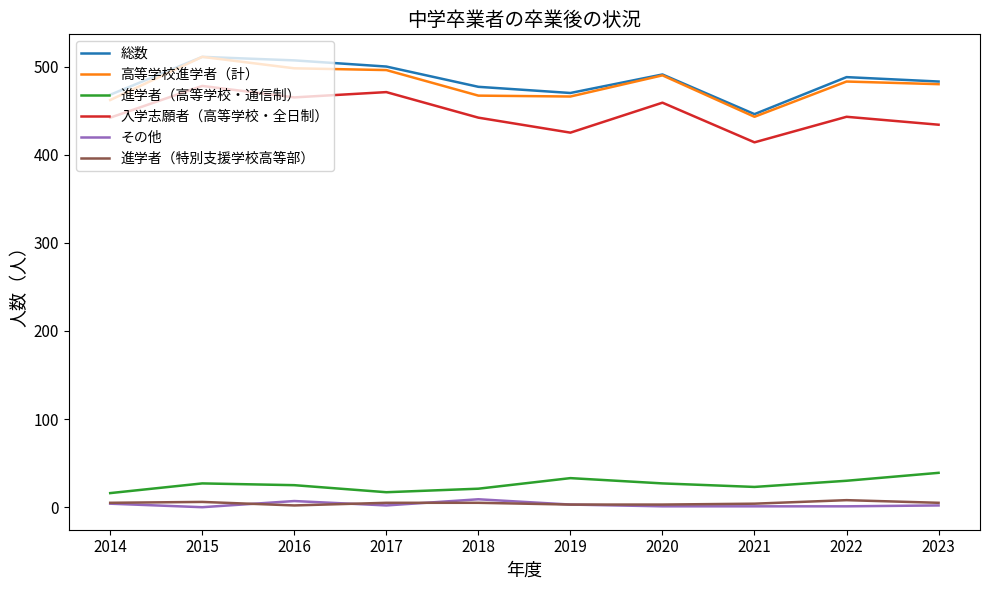

Is the value of 進学者（高等学校・通信制） at 2016 greater than the value of 高等学校進学者（計） at 2016?

No